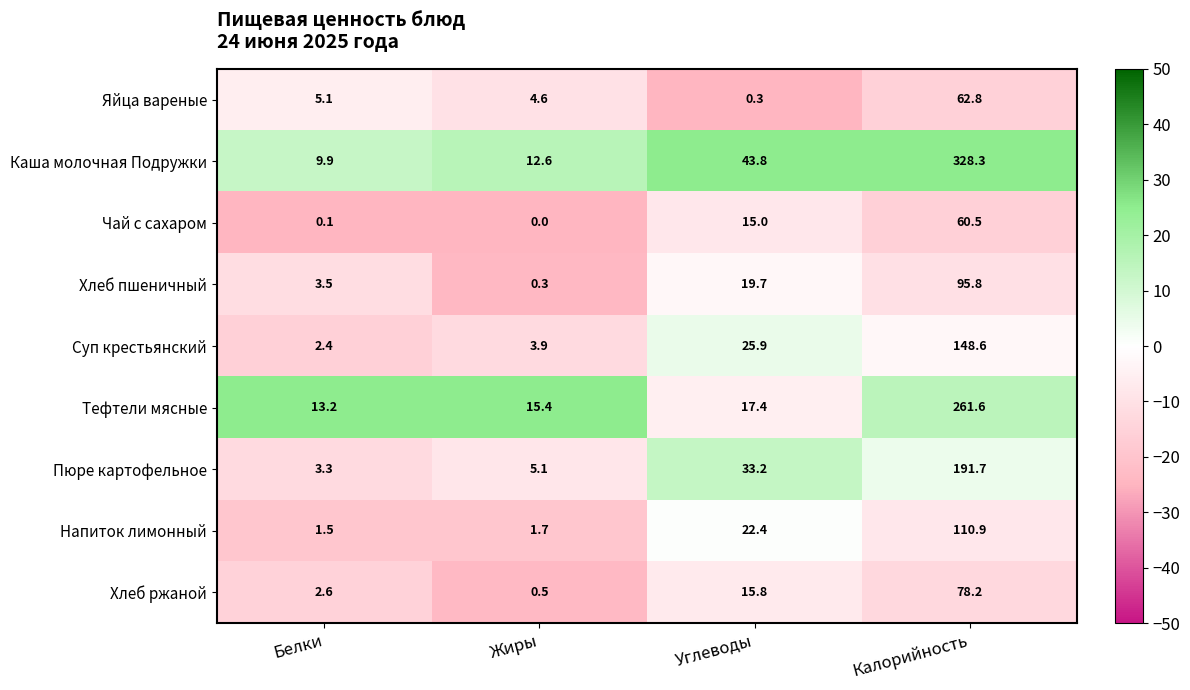

How many data points in Яйца вареные are above 5?

2